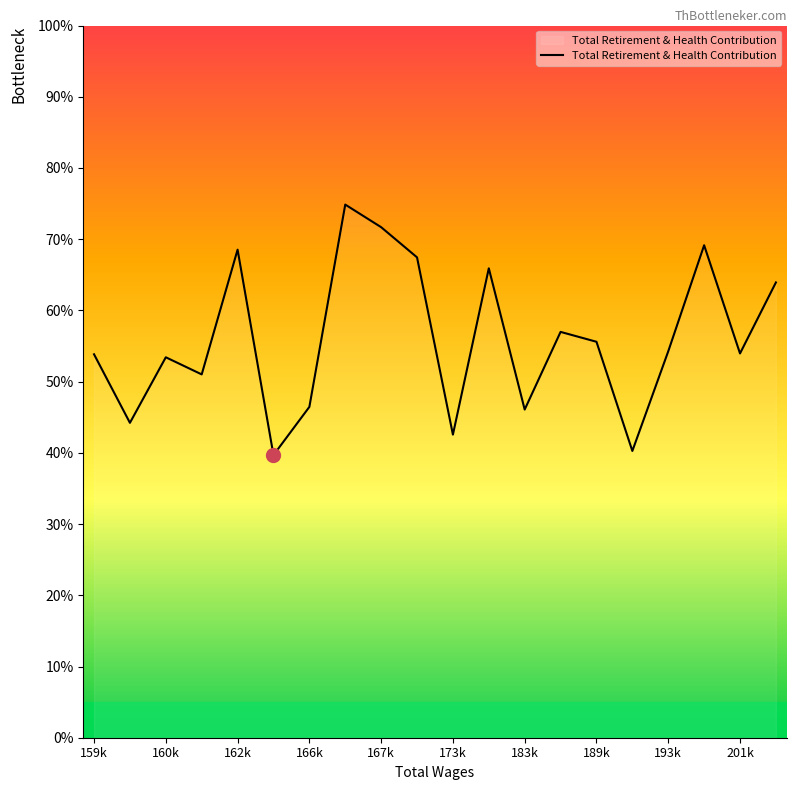

What is the maximum value shown in the chart?

74.9